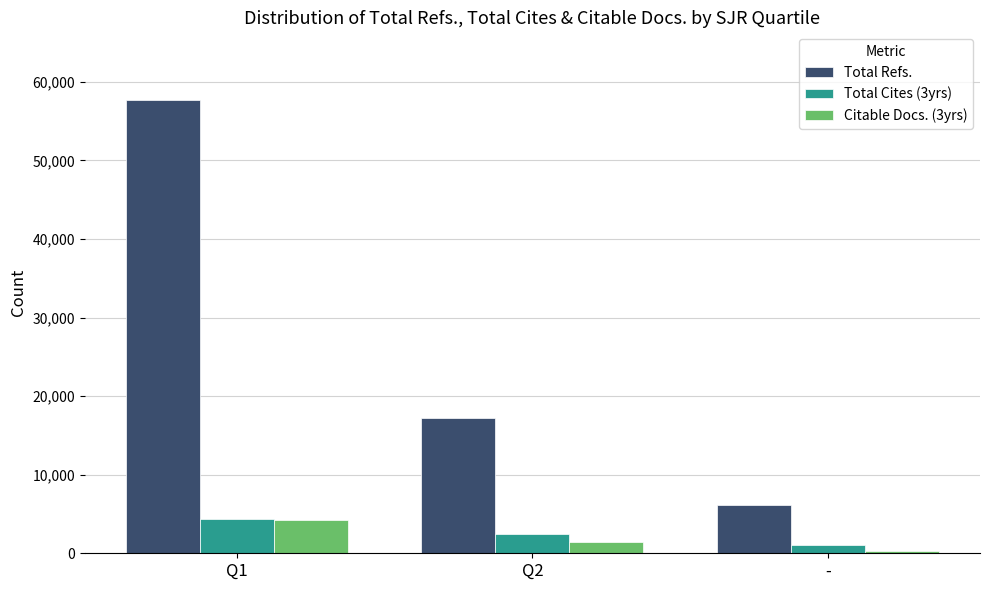

Which series has the widest spread of values?

Total Refs.